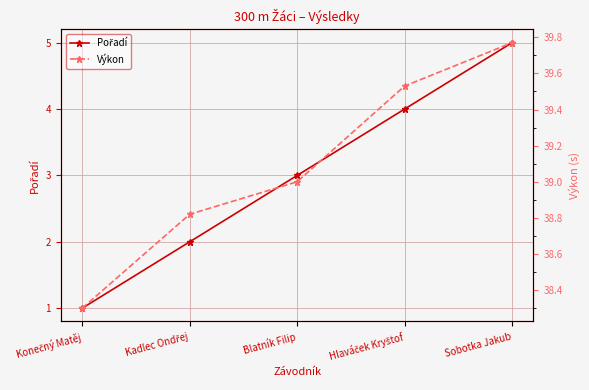

Rank the series at Blatník Filip from highest to lowest value.

Výkon, Pořadí